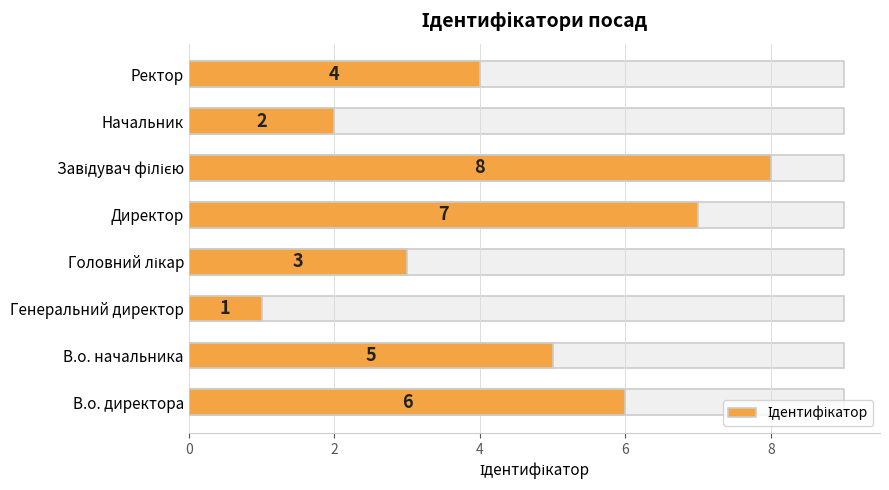

Between 4 and 6, which is larger?

6